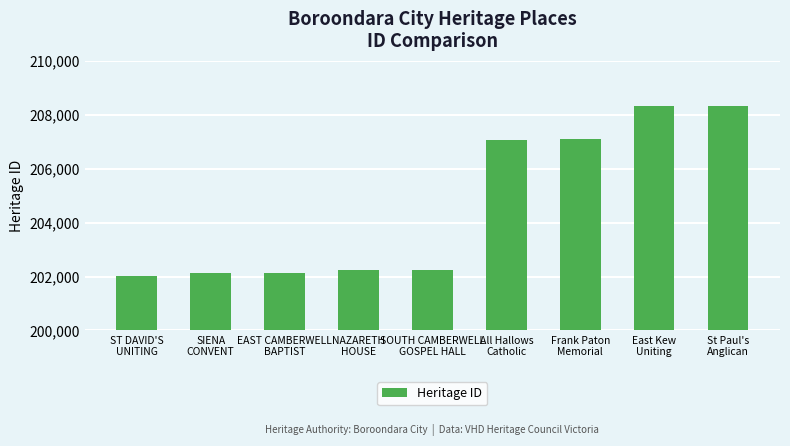

Are the bars grouped side by side (vs. stacked)?

No